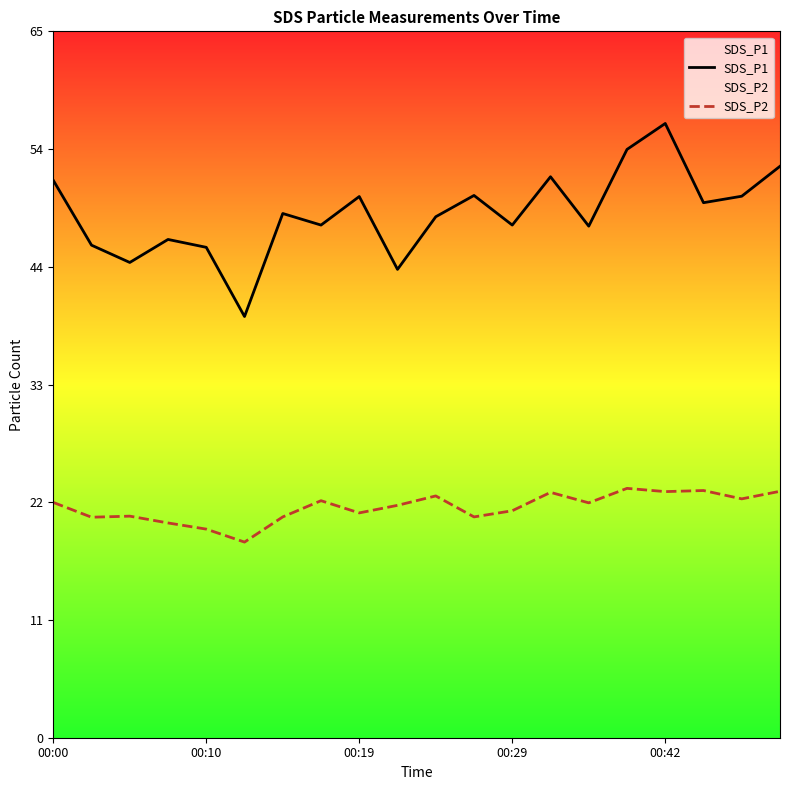

Rank the series by their maximum value, from highest to lowest.

SDS_P1, SDS_P2